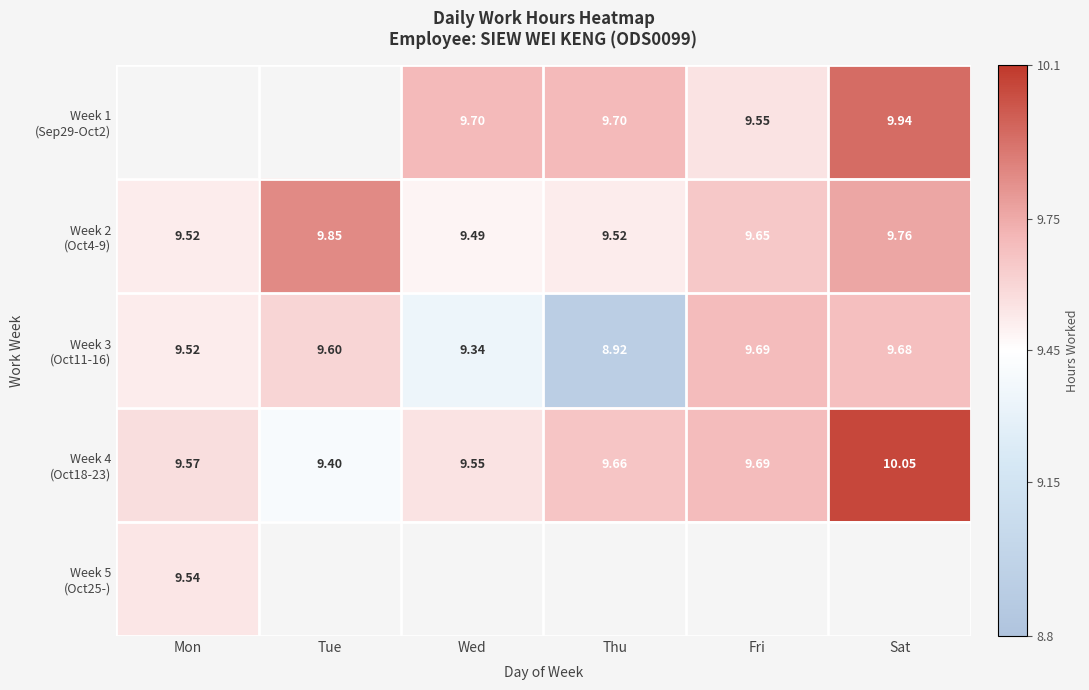

Is the value of Week 4 (Oct18-23) at Mon greater than the value of Week 1 (Sep29-Oct2) at Mon?

No